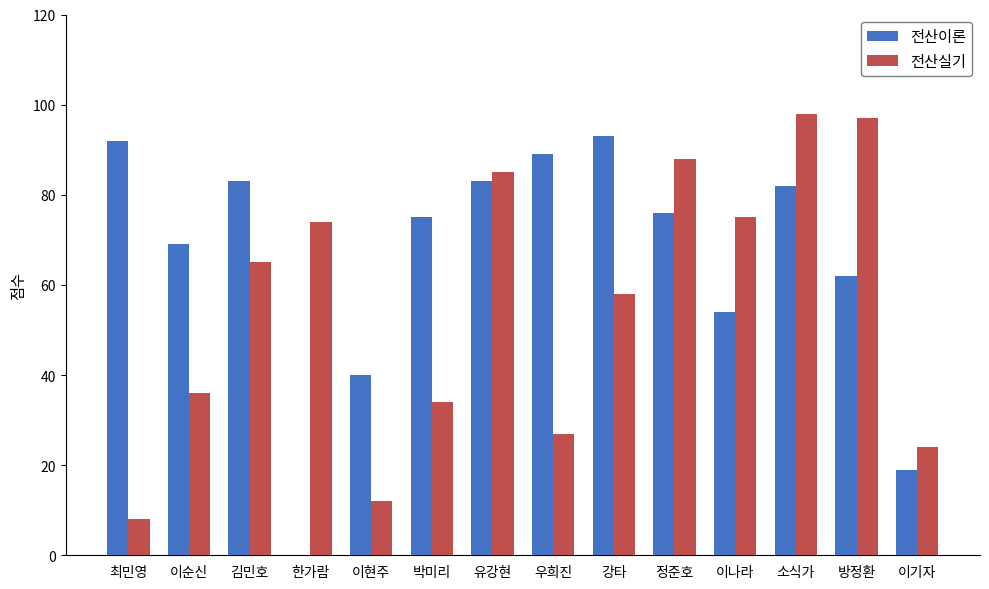

What is the greatest value displayed?

98